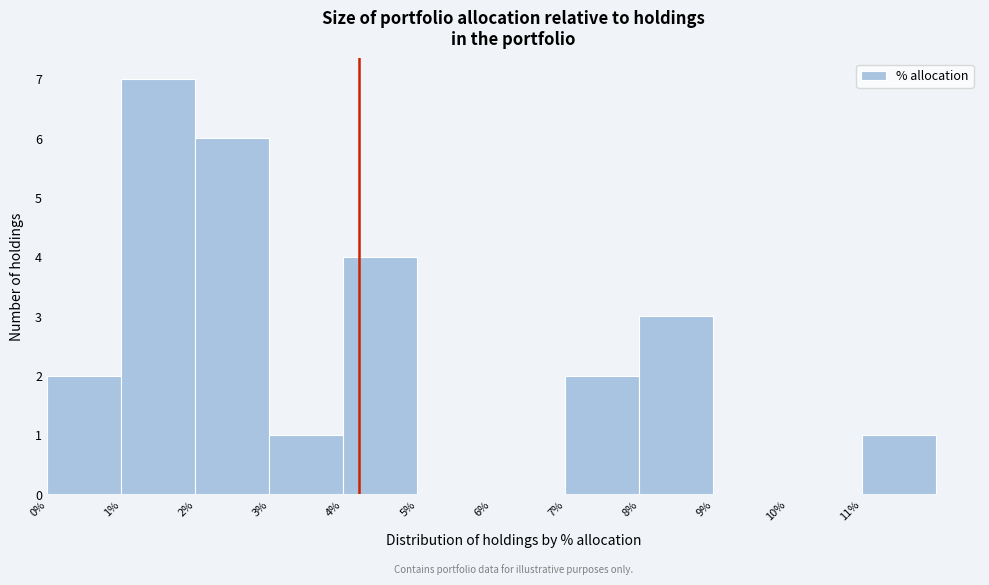

Which range on the x-axis has the tallest bar?

1 to 2